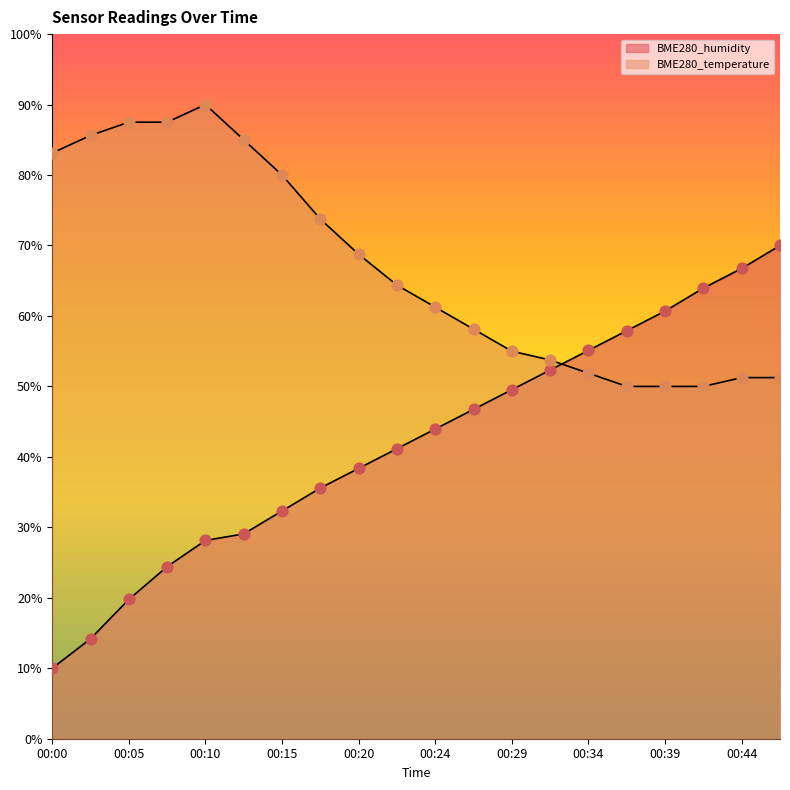

What are all the series names shown in the legend?

BME280_humidity, BME280_temperature